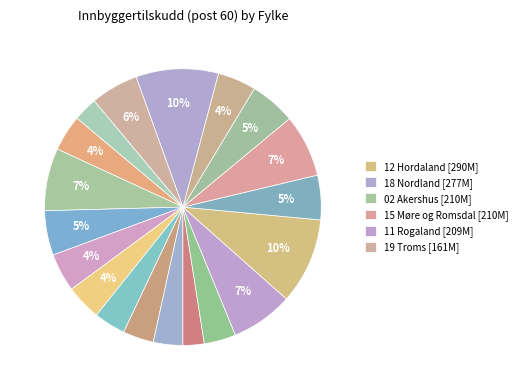

How many slices are in this pie chart?

19